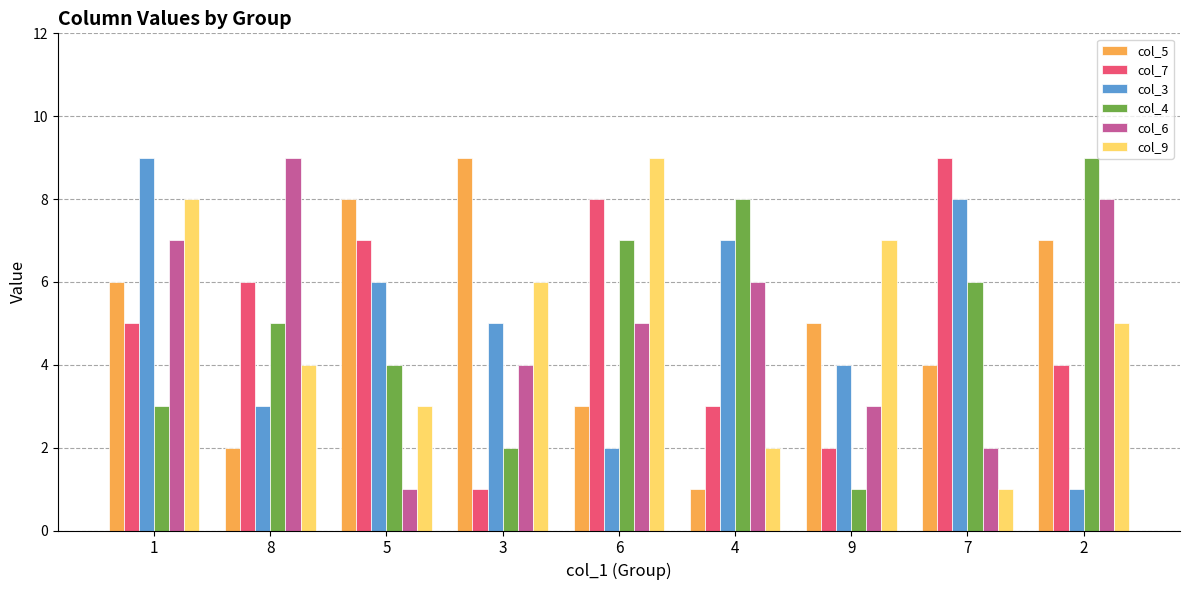

Is it true that col_3 equals 9 at 1?

True